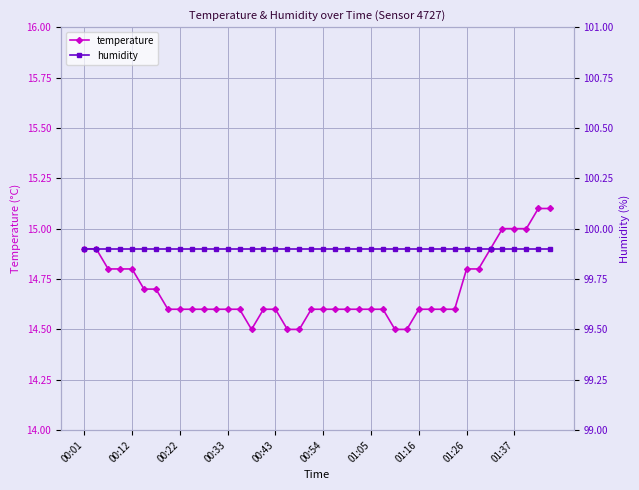

What is the highest value of the humidity series?

99.9